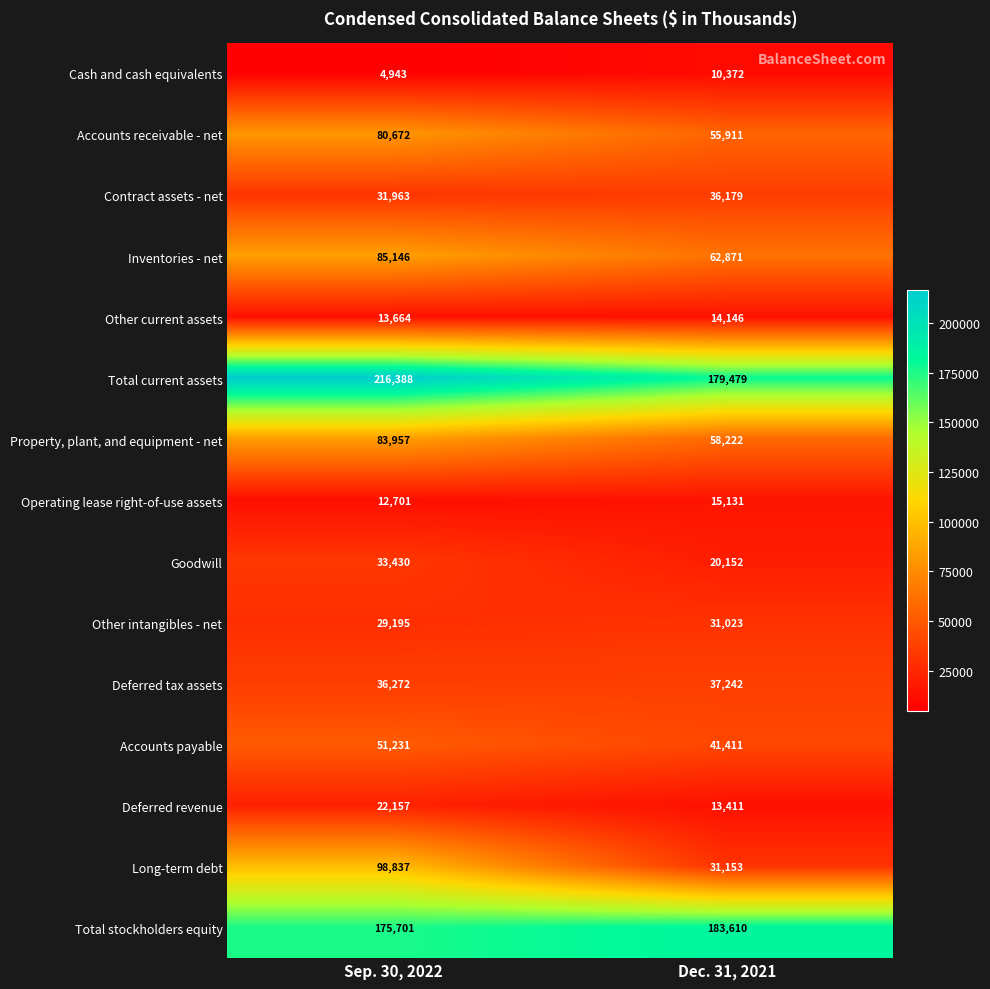

Reading left to right, what are all the values shown in this chart?

Cash and cash equivalents: Sep. 30, 2022=4943	Dec. 31, 2021=10372
Accounts receivable - net: Sep. 30, 2022=80672	Dec. 31, 2021=55911
Contract assets - net: Sep. 30, 2022=31963	Dec. 31, 2021=36179
Inventories - net: Sep. 30, 2022=85146	Dec. 31, 2021=62871
Other current assets: Sep. 30, 2022=13664	Dec. 31, 2021=14146
Total current assets: Sep. 30, 2022=216388	Dec. 31, 2021=179479
Property, plant, and equipment - net: Sep. 30, 2022=83957	Dec. 31, 2021=58222
Operating lease right-of-use assets: Sep. 30, 2022=12701	Dec. 31, 2021=15131
Goodwill: Sep. 30, 2022=33430	Dec. 31, 2021=20152
Other intangibles - net: Sep. 30, 2022=29195	Dec. 31, 2021=31023
Deferred tax assets: Sep. 30, 2022=36272	Dec. 31, 2021=37242
Accounts payable: Sep. 30, 2022=51231	Dec. 31, 2021=41411
Deferred revenue: Sep. 30, 2022=22157	Dec. 31, 2021=13411
Long-term debt: Sep. 30, 2022=98837	Dec. 31, 2021=31153
Total stockholders equity: Sep. 30, 2022=175701	Dec. 31, 2021=183610